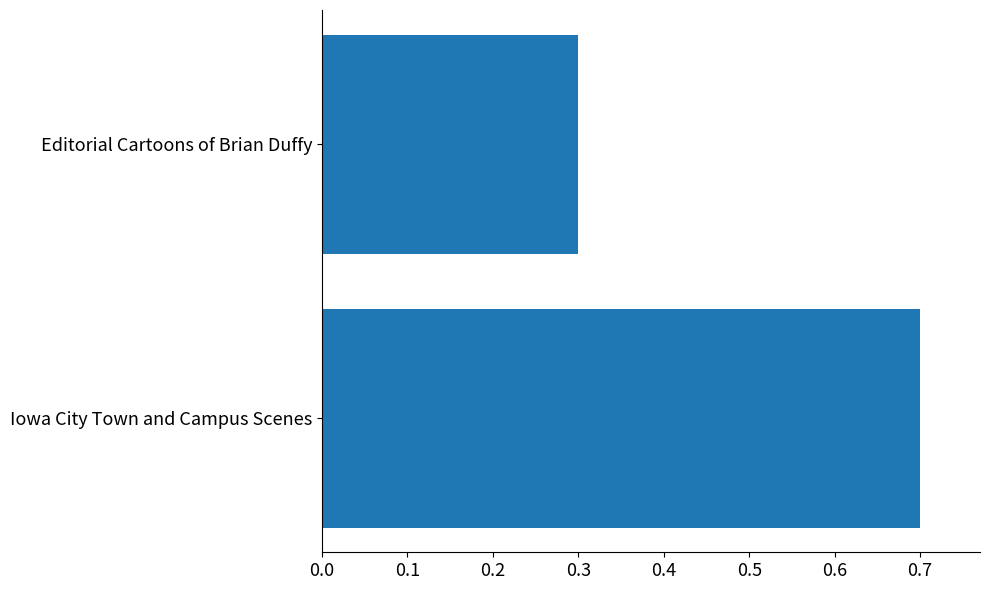

What is the smallest value displayed?

0.3